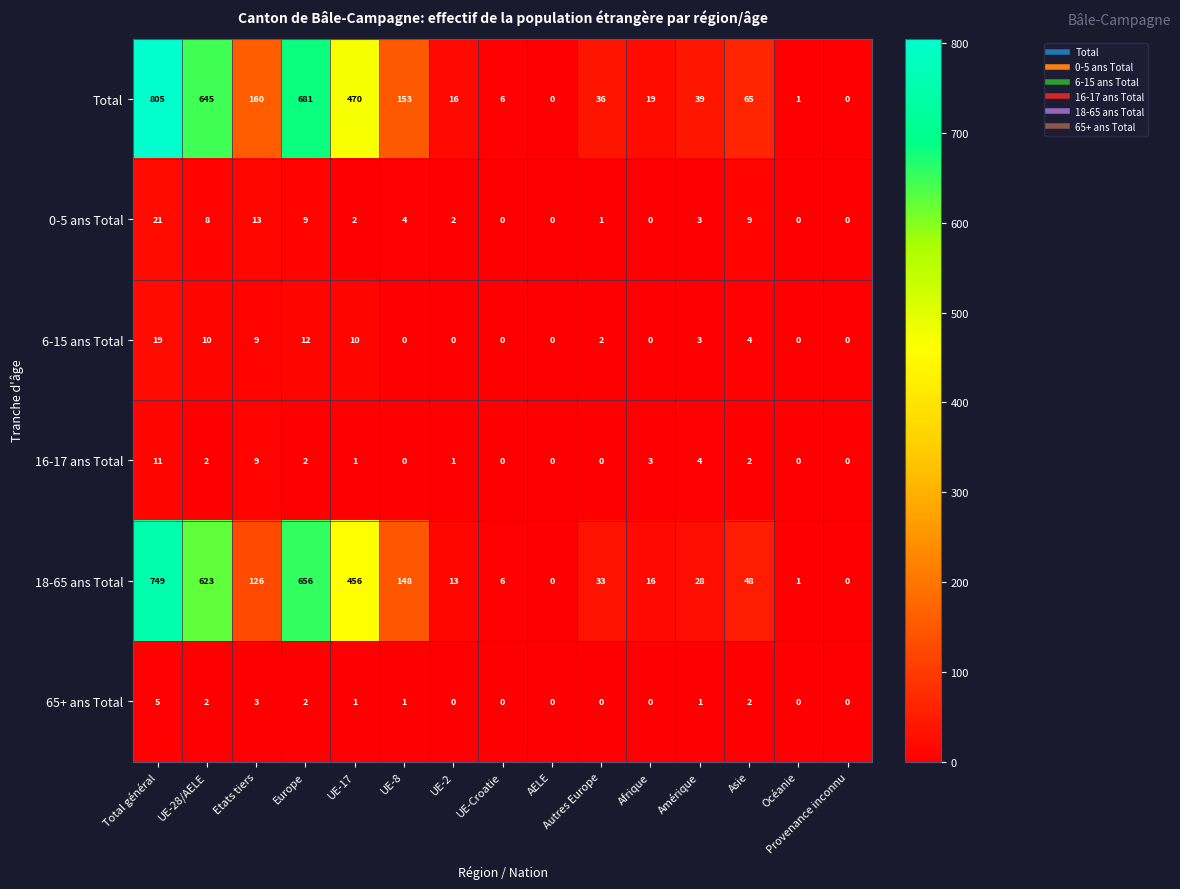

What is the maximum value shown in the chart?

805